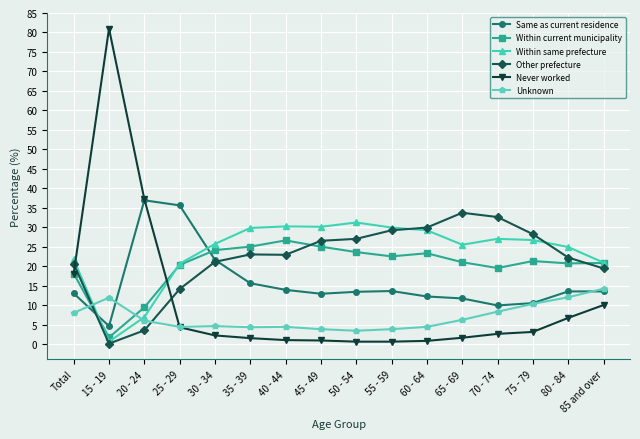

Which series changed the most between Total and 75 - 79?

Never worked